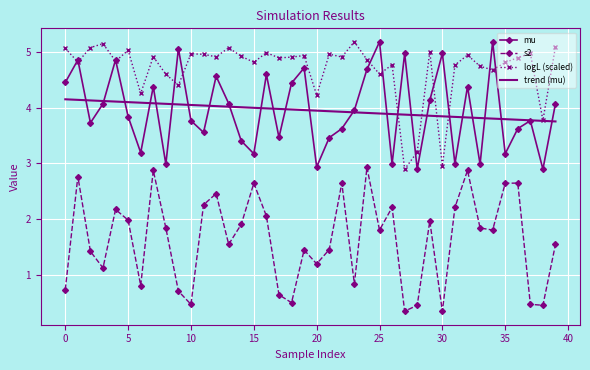

What is the average value of the logL (scaled) series?

4.7